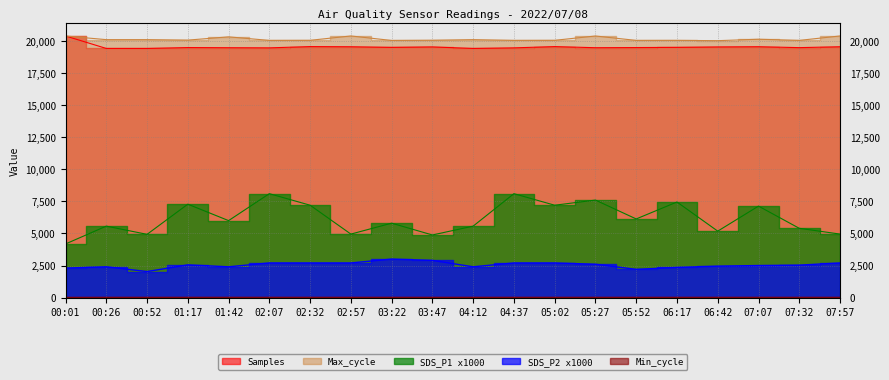

Which series has the largest range (max minus min)?

SDS_P1